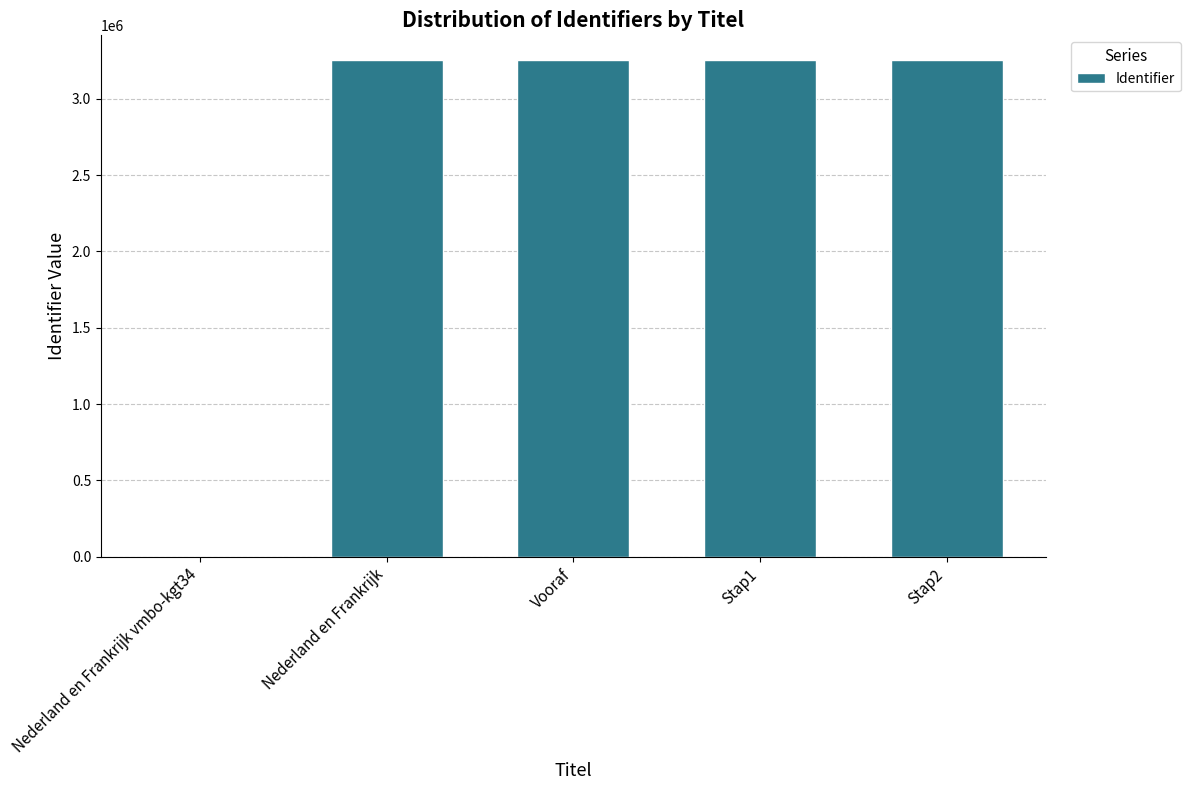

What is the ratio of the value at Vooraf to the value at Stap1?

1.0